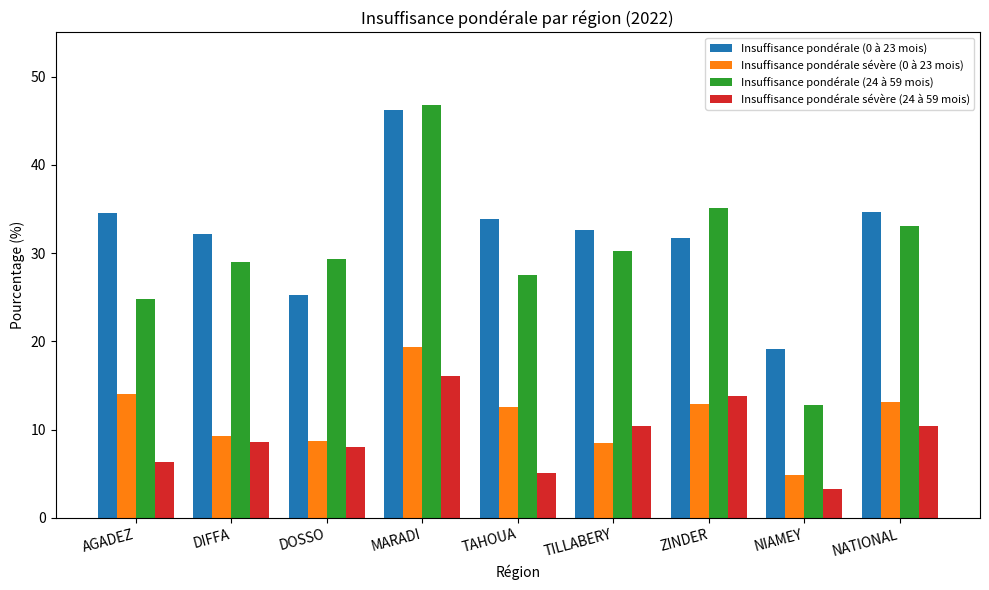

The value of Insuffisance pondérale sévère (24 à 59 mois) at DOSSO is 4.8. True or false?

False